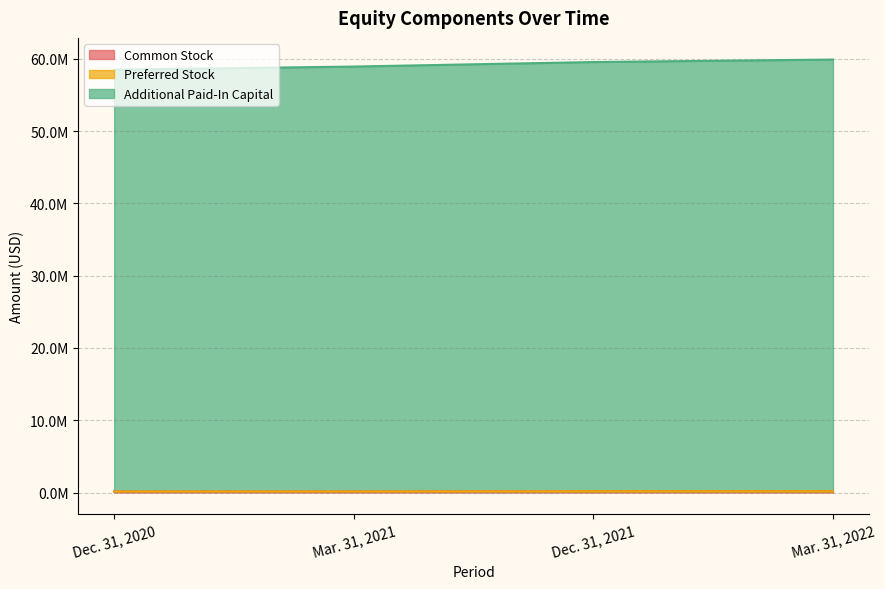

How many categories are shown in the chart?

4